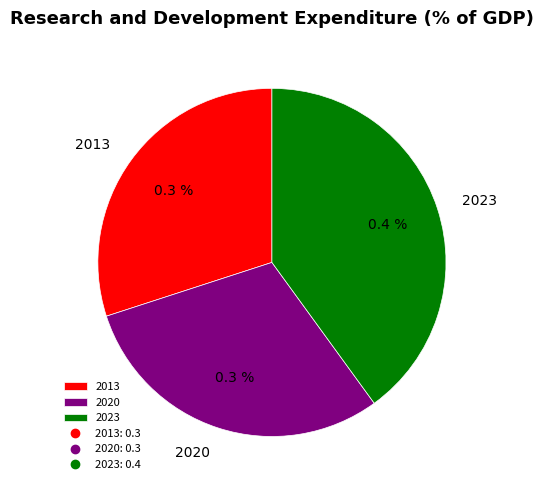

How many segments does this pie chart have?

3